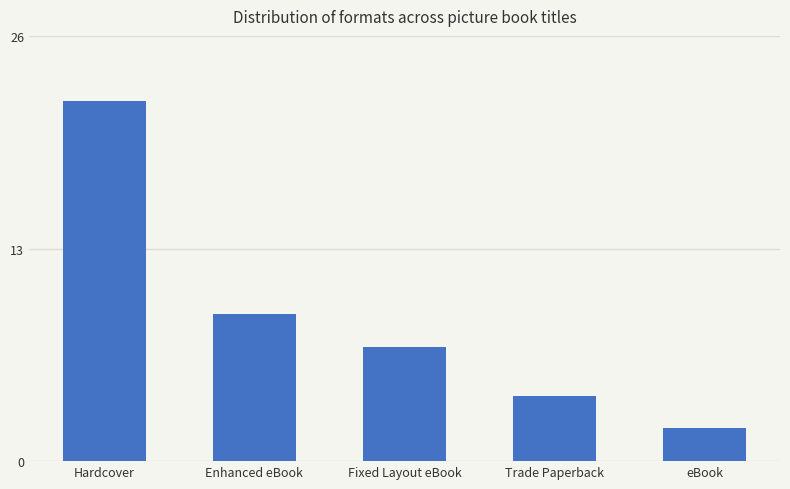

Where is the data nearest to the value 12?

Enhanced eBook